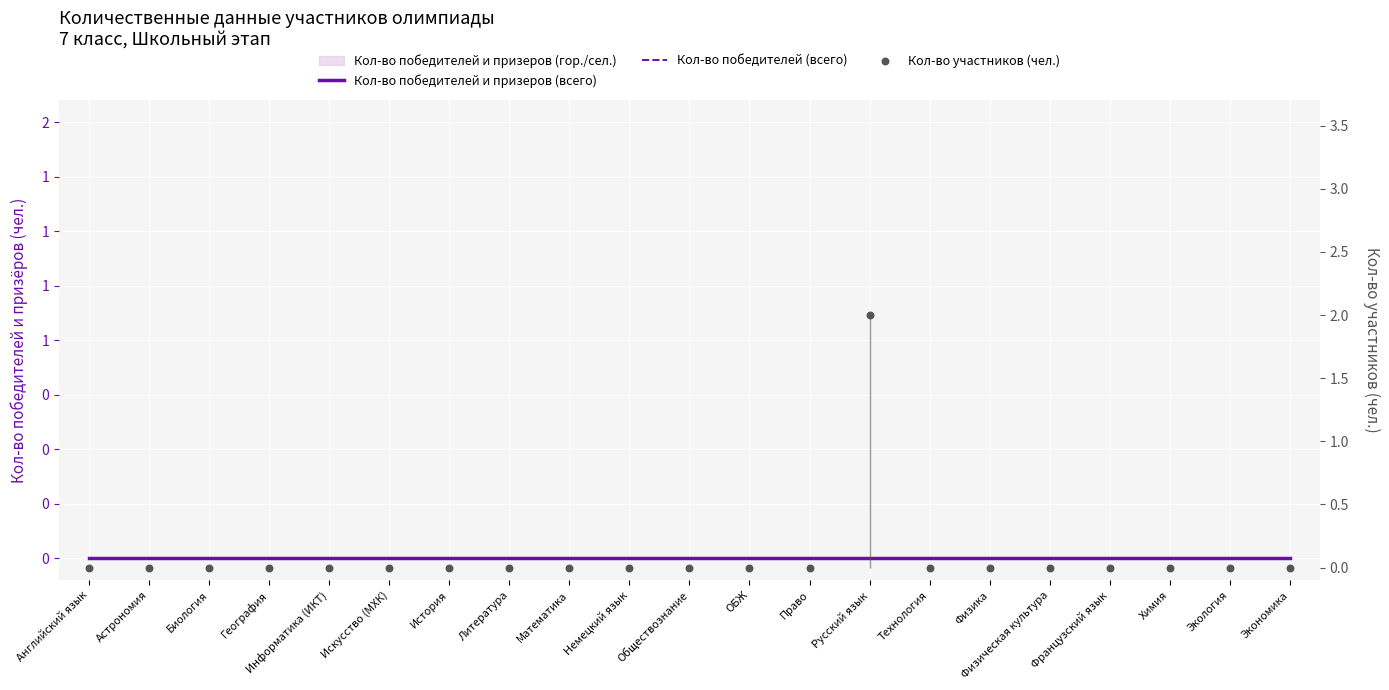

Which series reaches the minimum Y coordinate?

Кол-во победителей и призеров (всего)